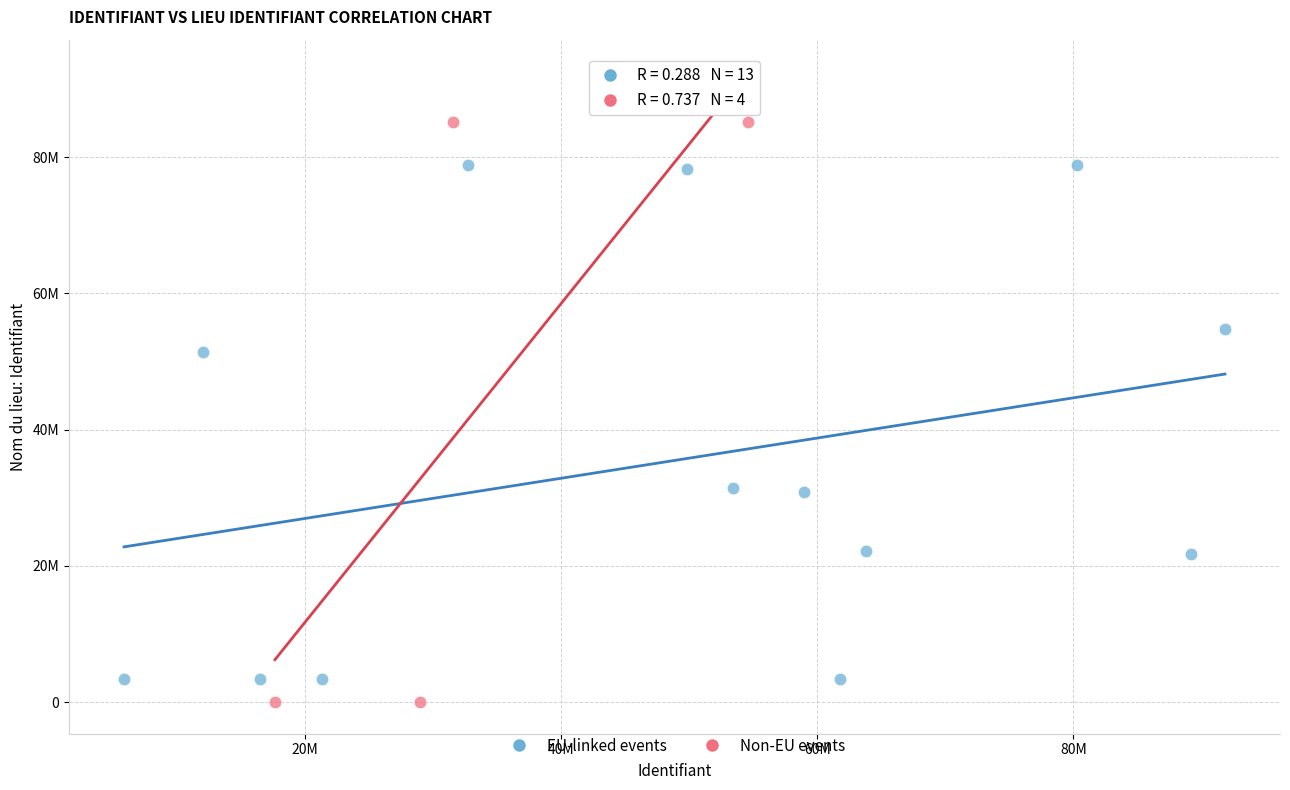

Which series reaches the minimum Y coordinate?

Non-EU events